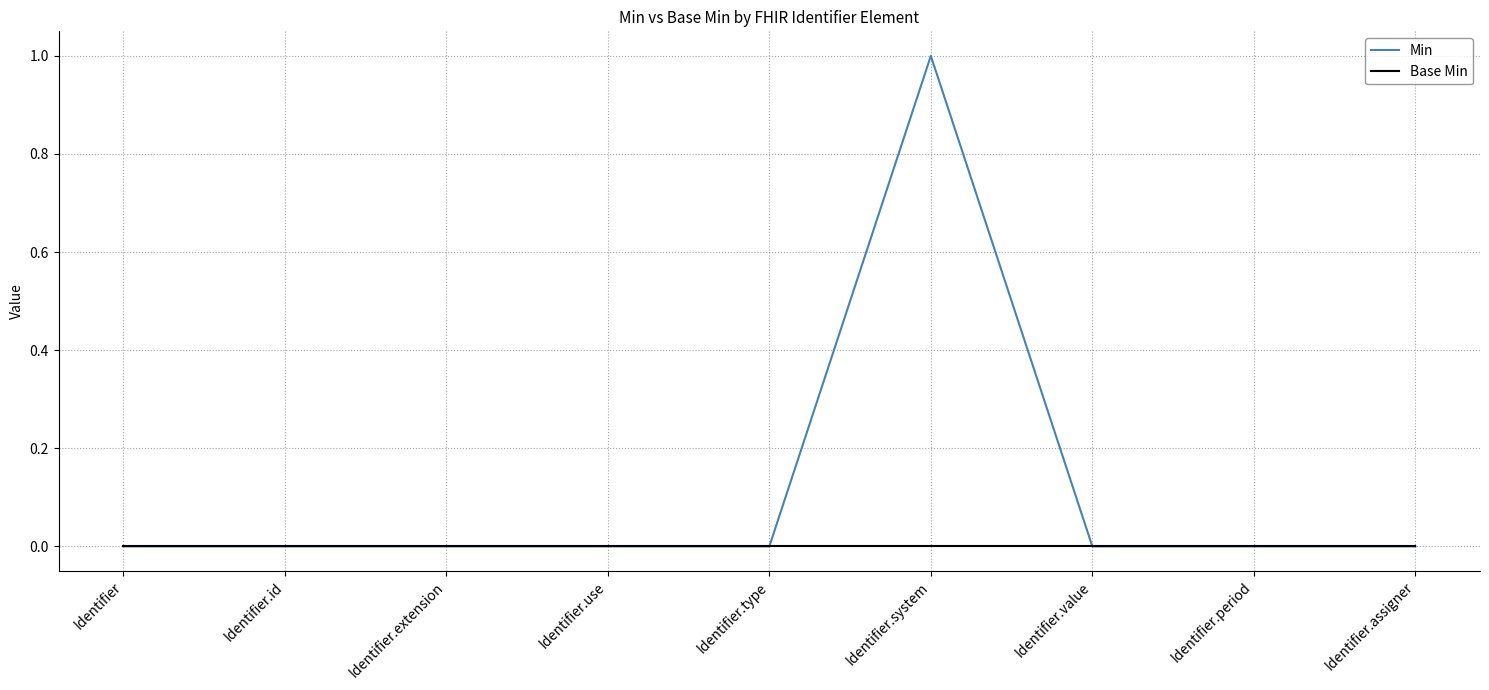

Which series has the widest spread of values?

Min